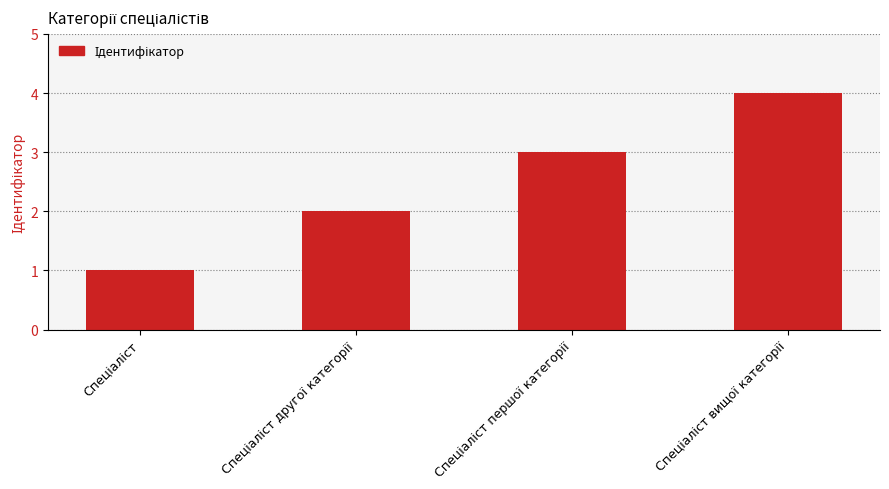

What is the greatest value displayed?

4